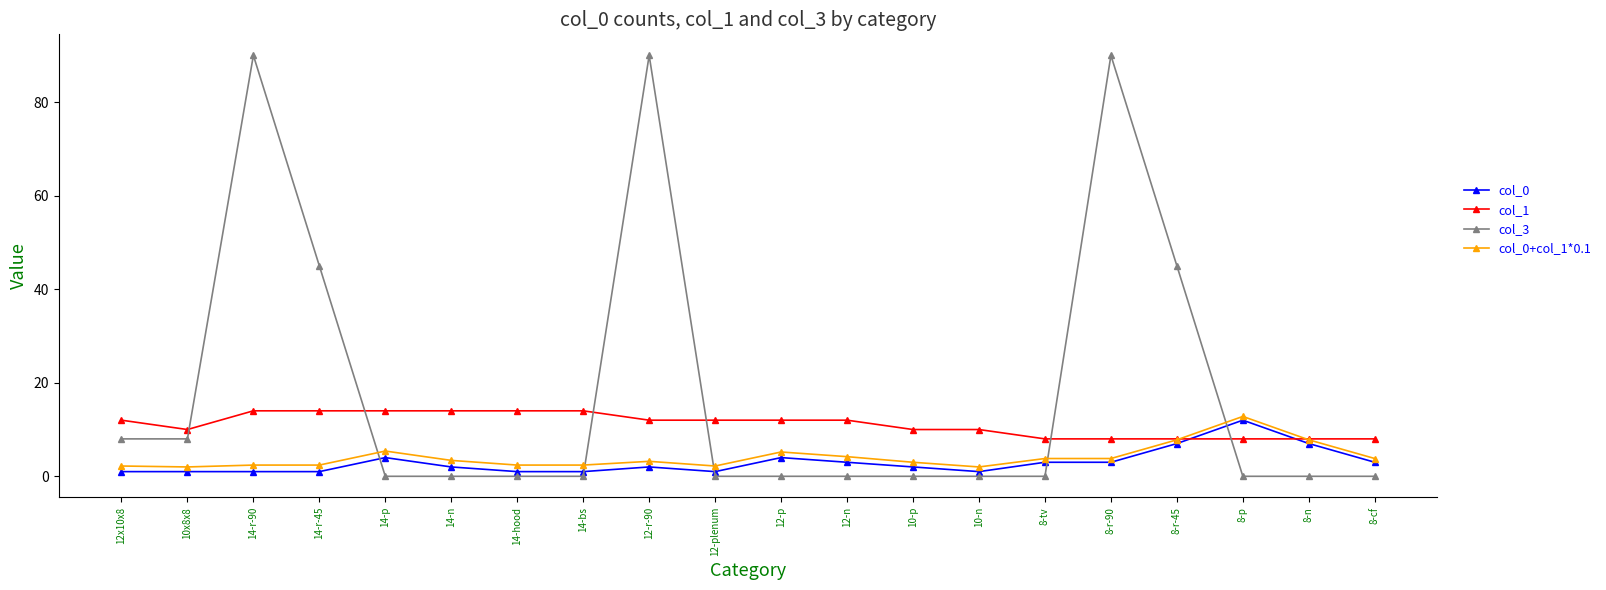

How many distinct data groups are displayed?

4